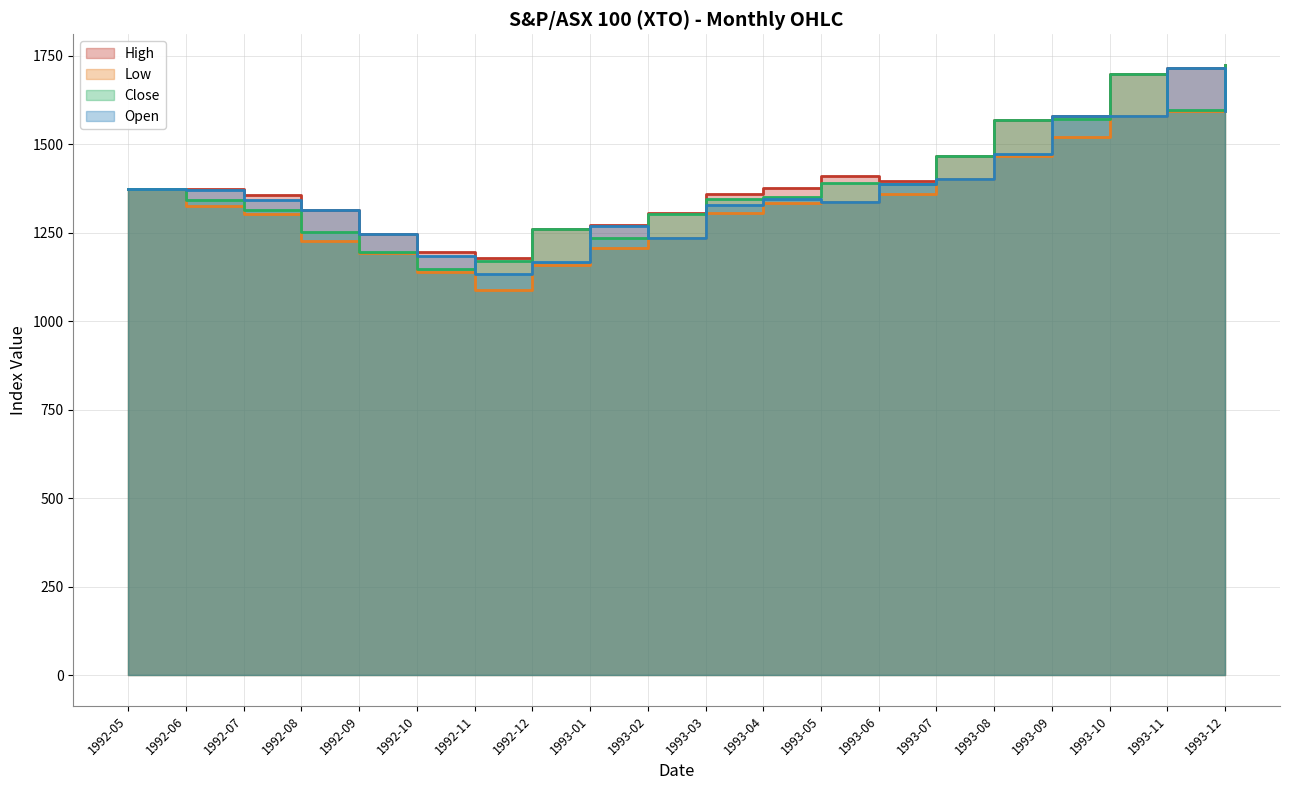

What is the approximate value of Open at 1993-02?

1236.0